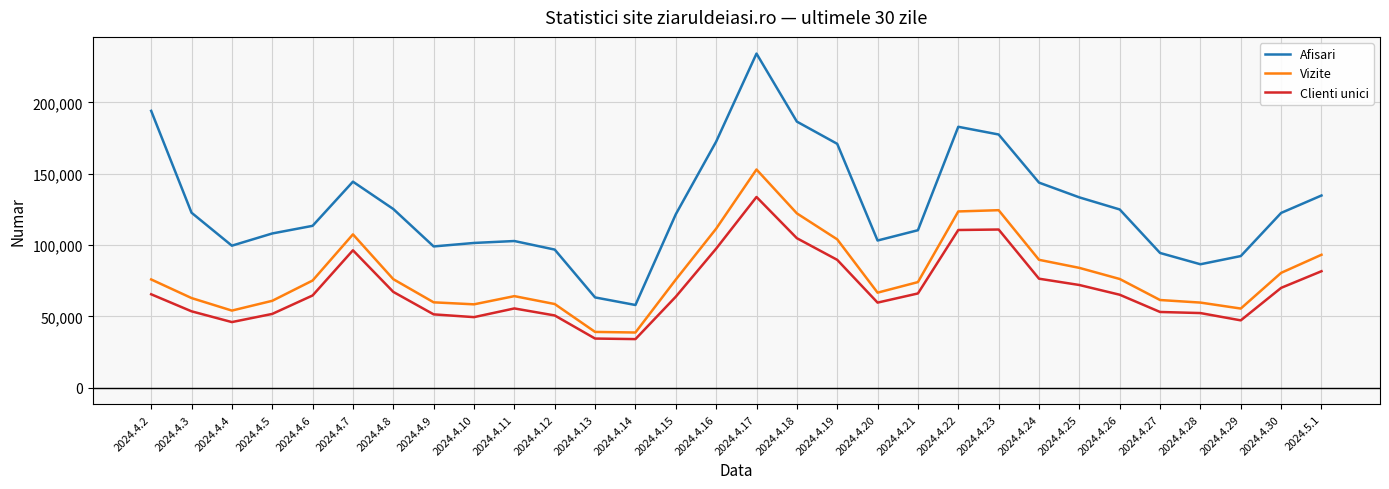

At which label does Afisari first exceed 122471?

2024.4.2